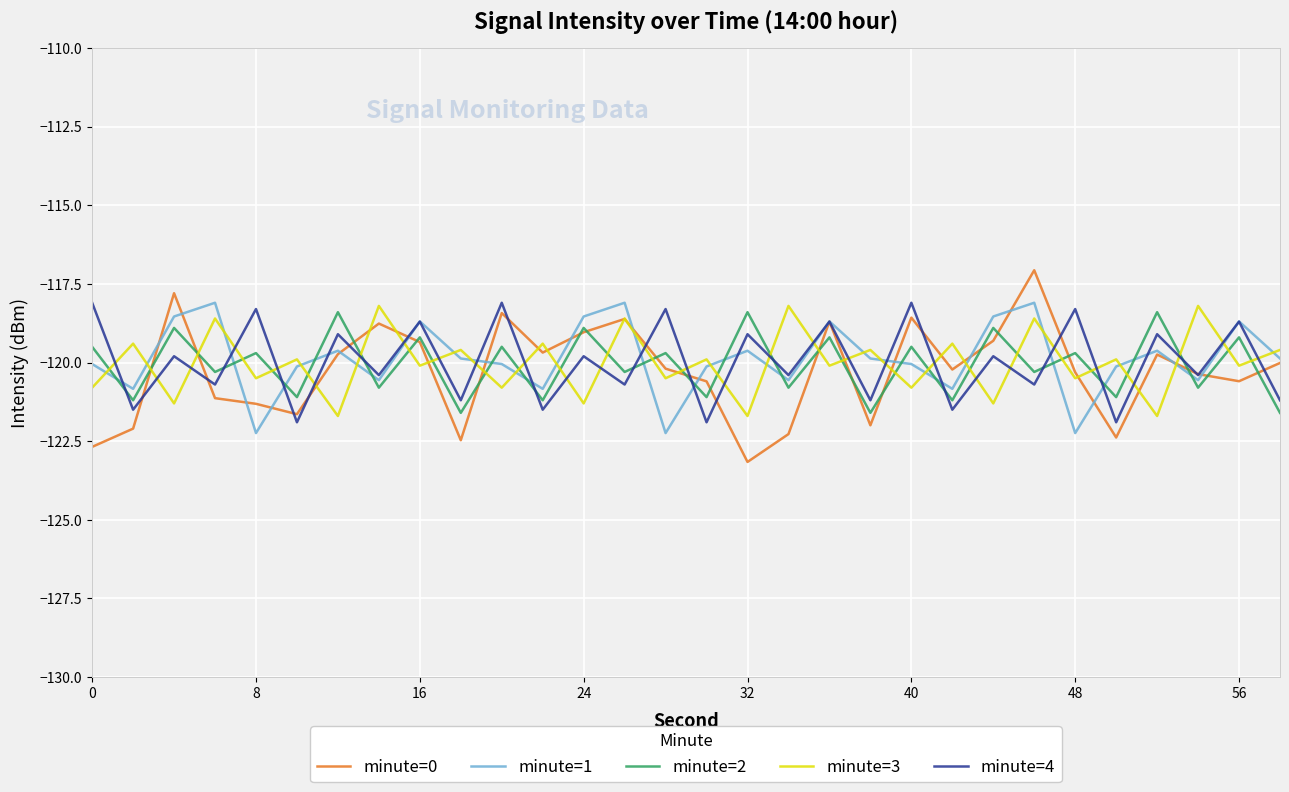

Which series has the widest spread of values?

minute=0